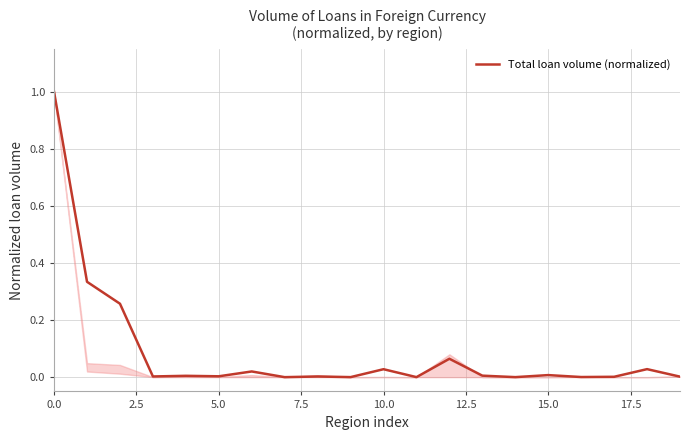

What is the difference between the maximum and minimum values?

1.0